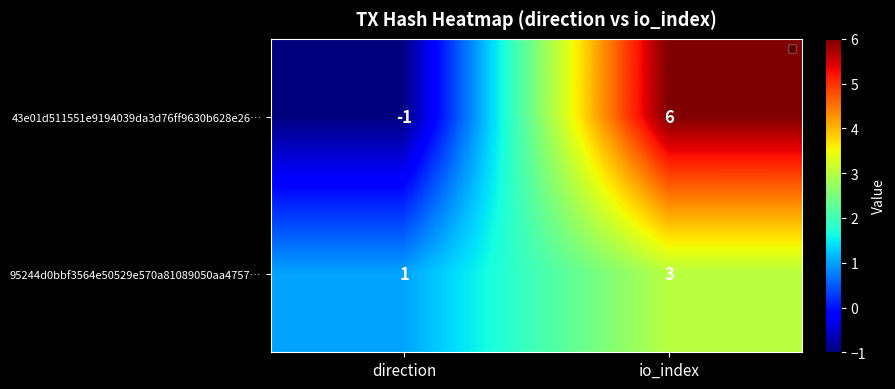

Which label corresponds to the largest value in the chart?

io_index